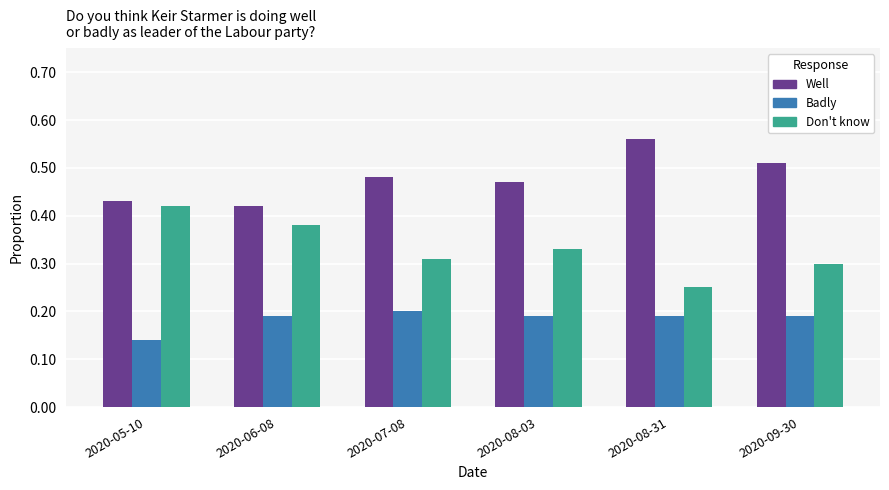

Does the chart contain stacked bars?

No